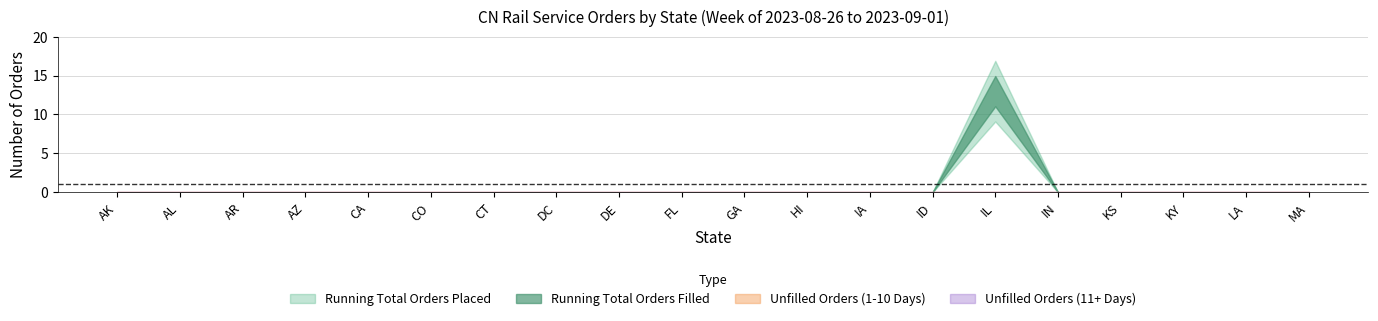

True or false: Unfilled Orders (1-10 Days) has more than 2 interior local peaks.

False